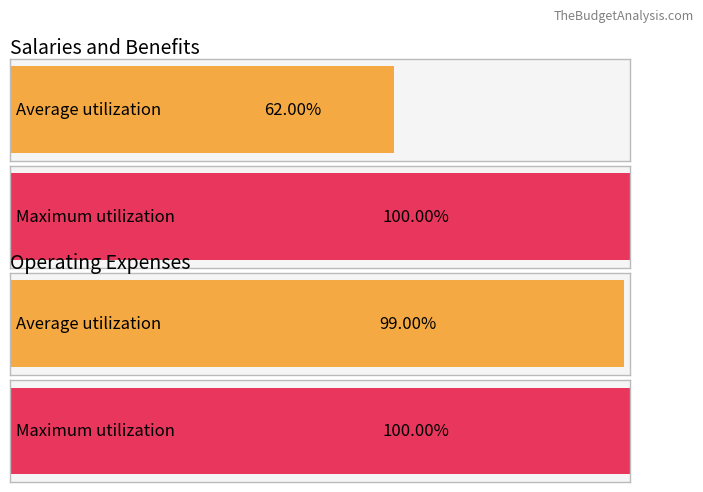

Count the number of data series in this chart.

4